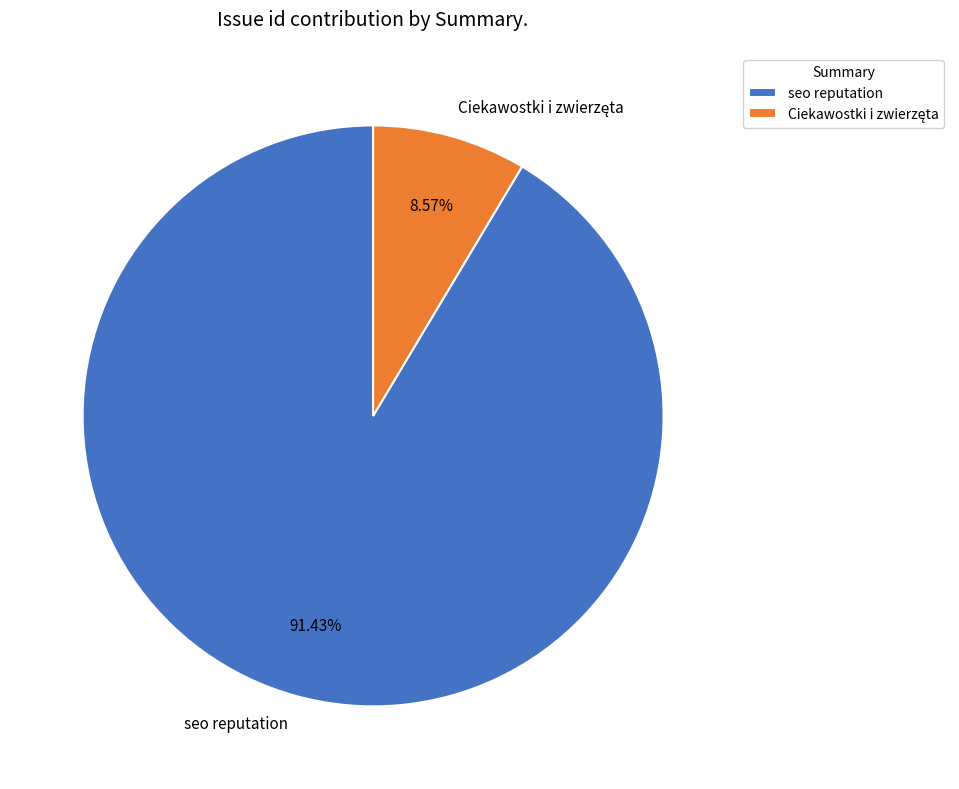

Does any single category account for the majority?

Yes